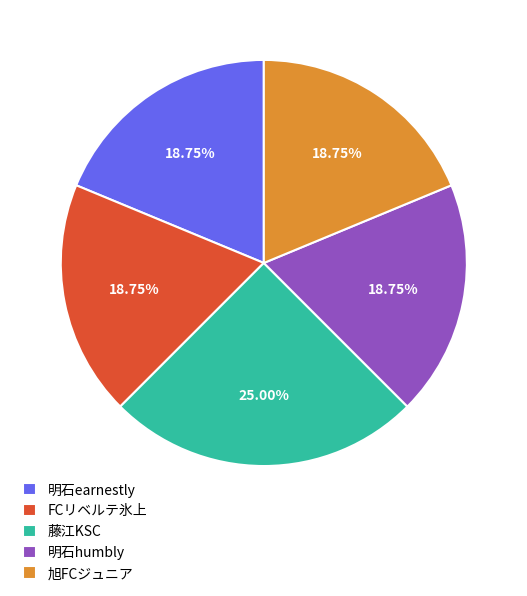

Is 明石humbly the majority of the pie?

No